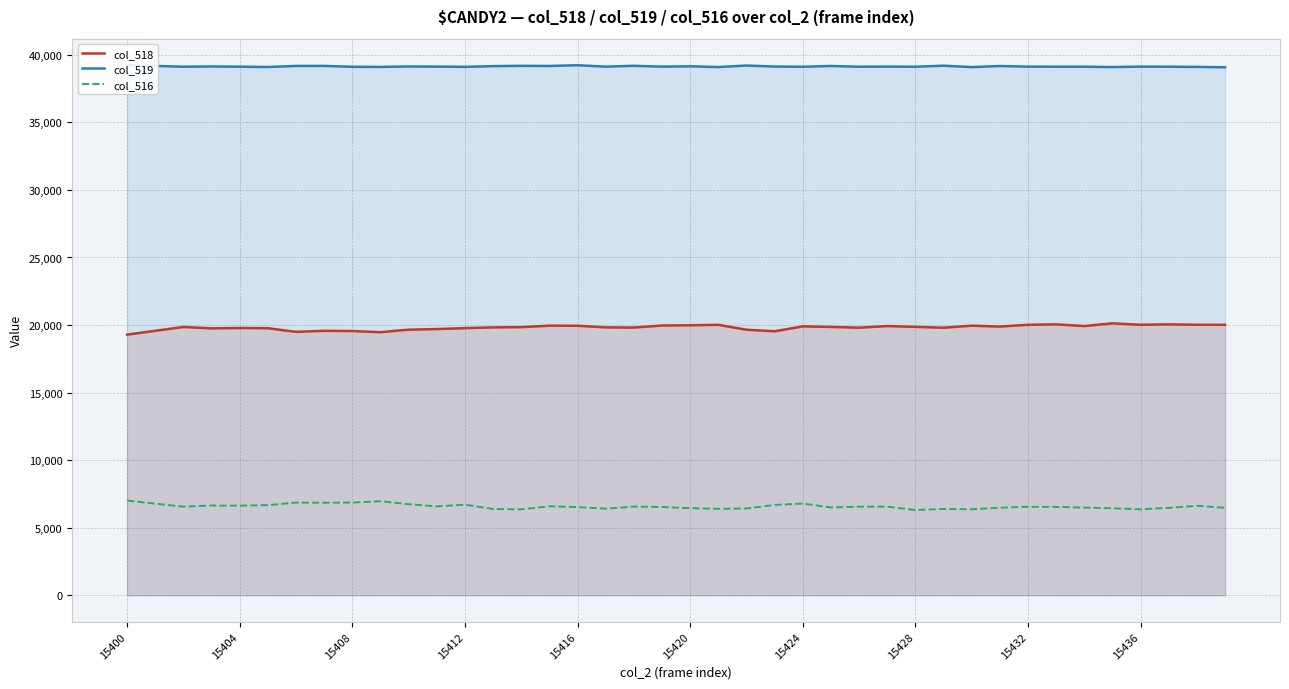

At how many categories does at least one series exceed 18851?

40